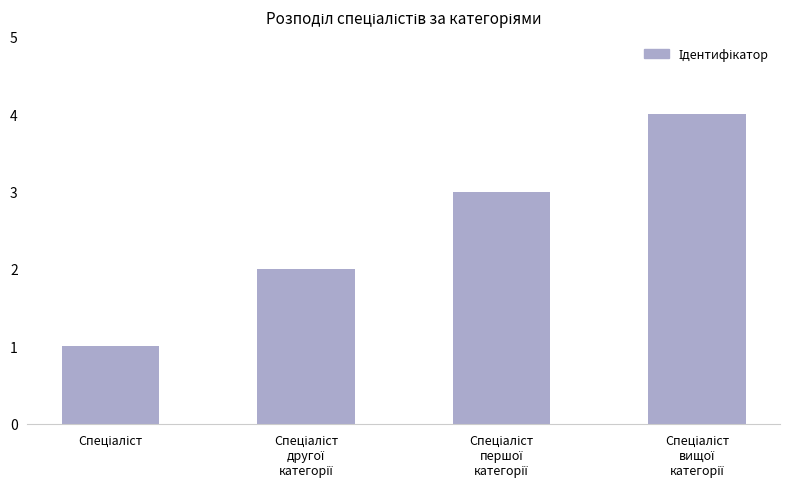

What is the sum of all values?

10